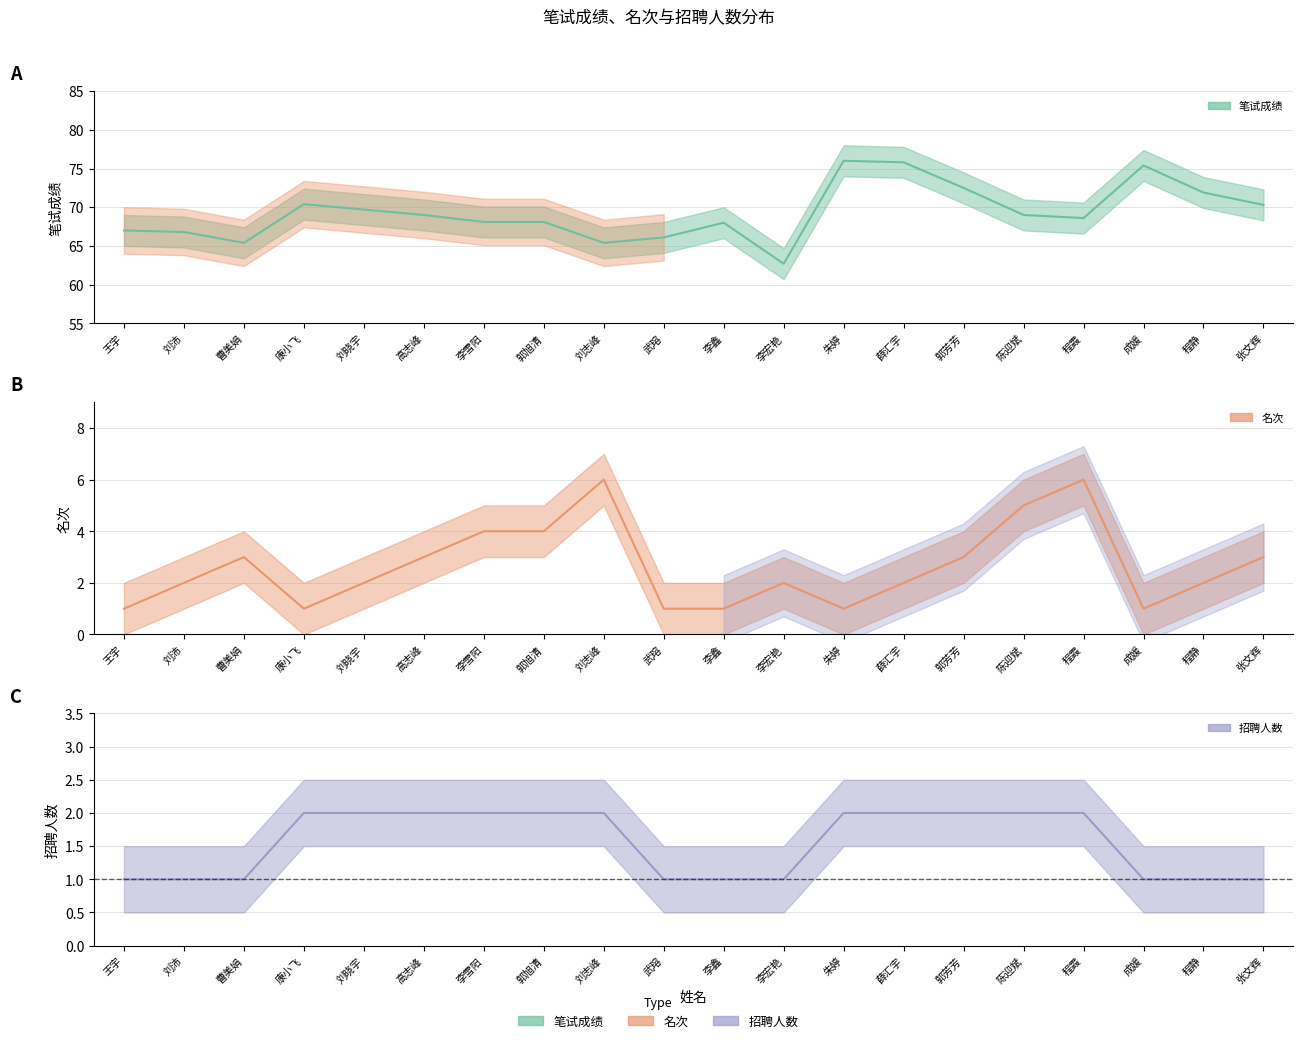

List the series in order of their peak value, lowest first.

招聘人数, 名次, 笔试成绩